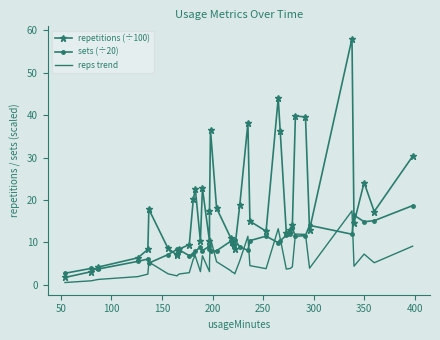

True or false: repetitions (÷100) has a value of 3.1 at 200.

False